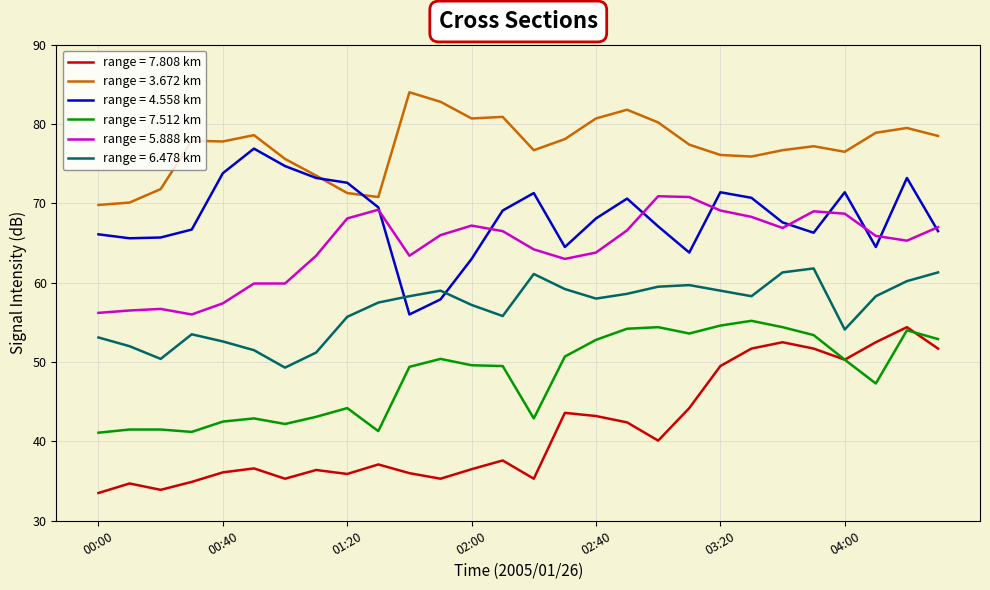

Which series has the largest total across all categories?

range = 3.672 km